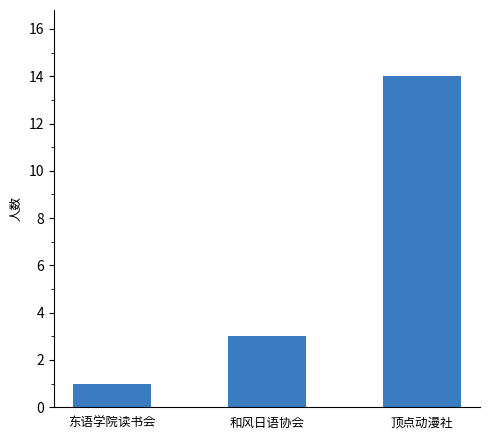

Reading left to right, what are all the values shown in this chart?

1	3	14